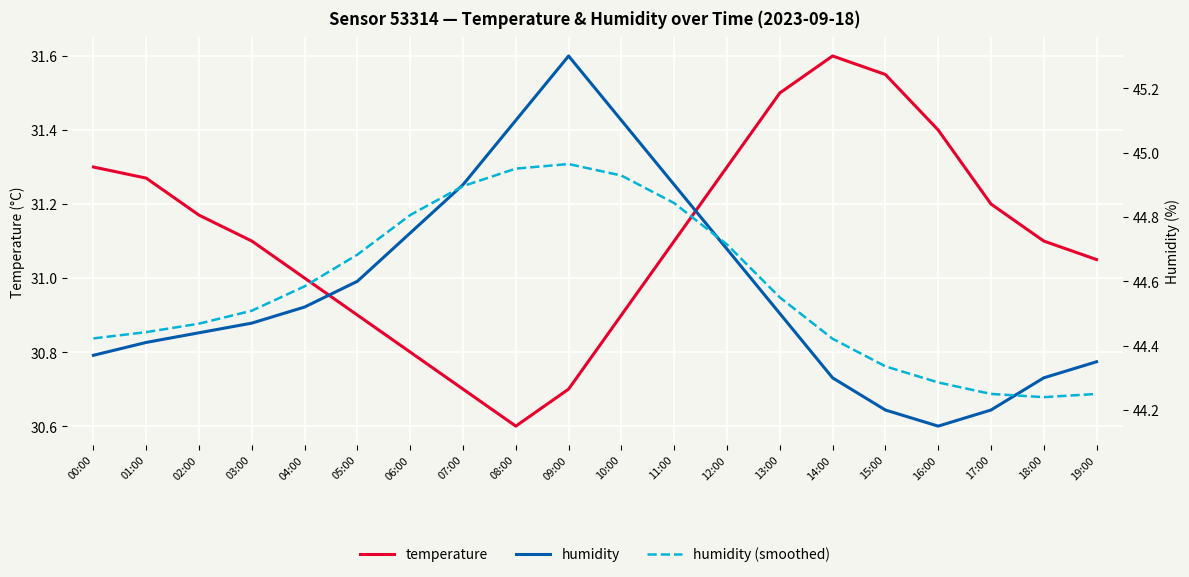

What are all the series names shown in the legend?

temperature, humidity, humidity (smoothed)